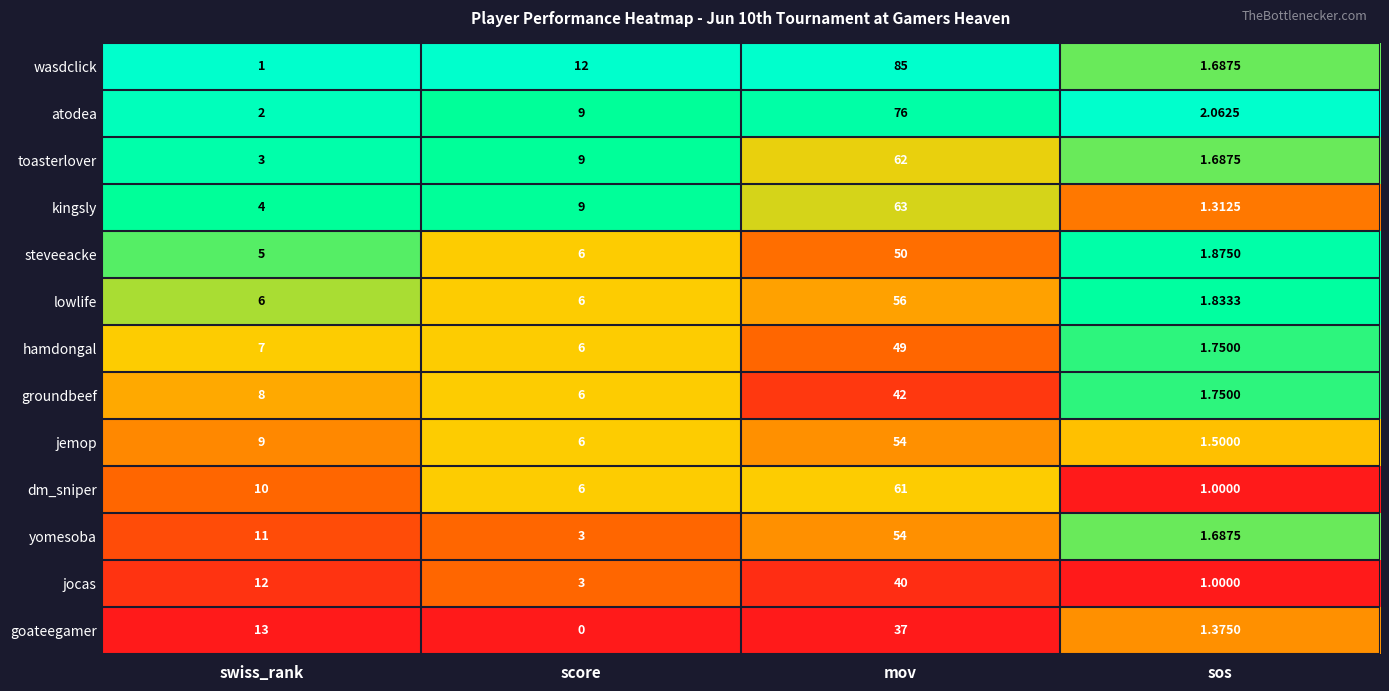

At swiss_rank, list the series in order from smallest to largest.

wasdclick, atodea, toasterlover, kingsly, steveeacke, lowlife, hamdongal, groundbeef, jemop, dm_sniper, yomesoba, jocas, goateegamer